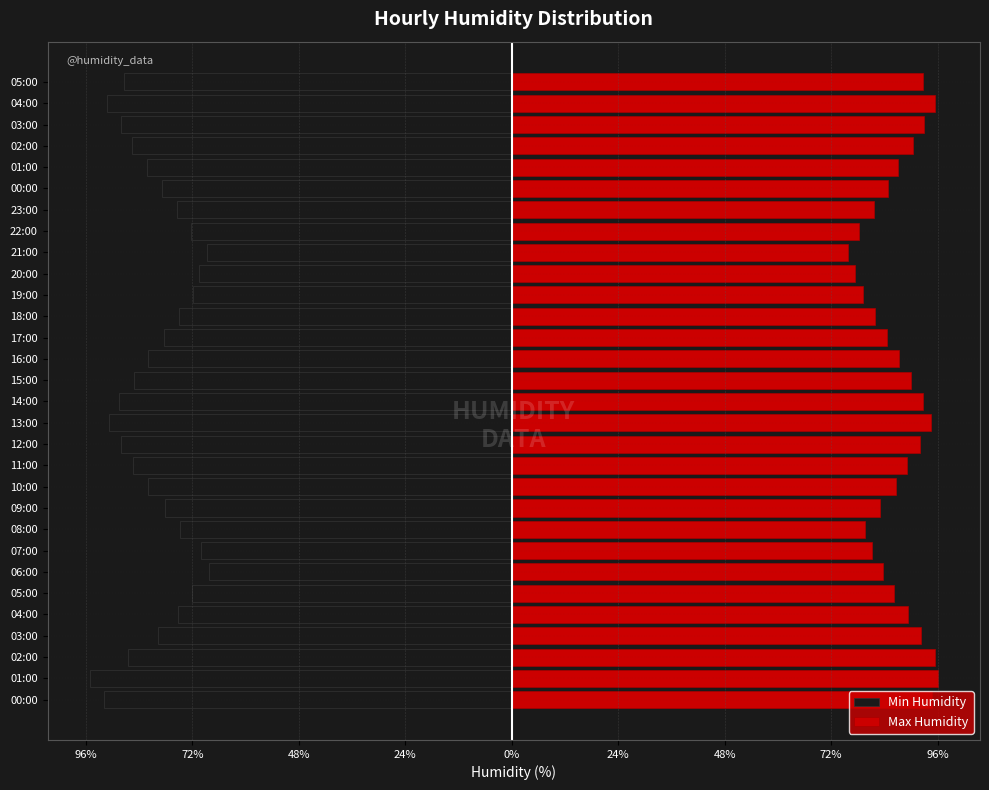

Which series changed the most between 04:00 and 14:00?

Min Humidity